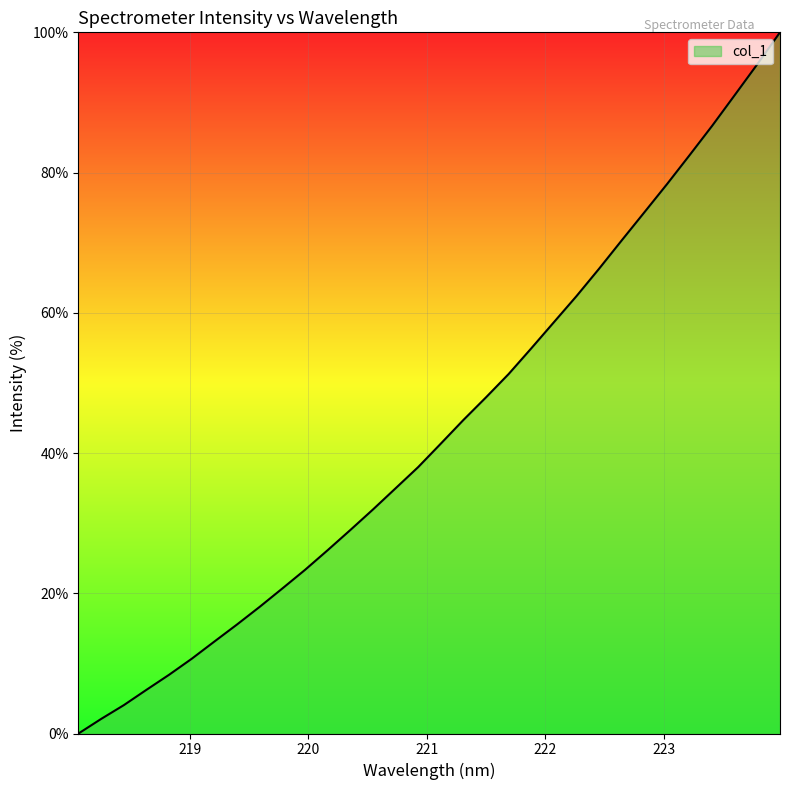

What is the difference between the maximum and minimum values?

100.0